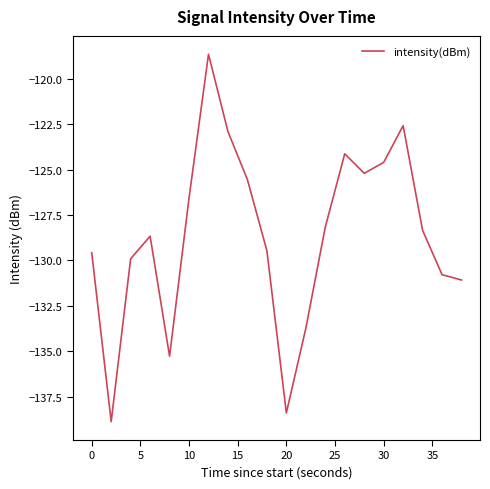

What is the greatest value displayed?

-118.6